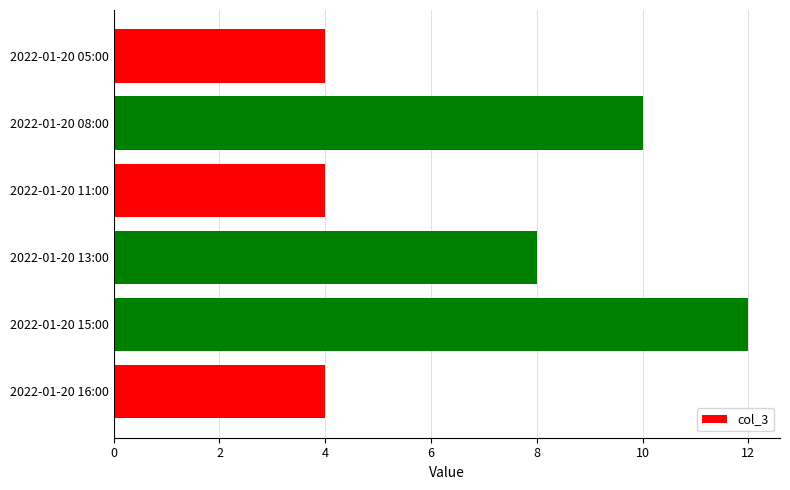

Does the chart contain any negative values?

No